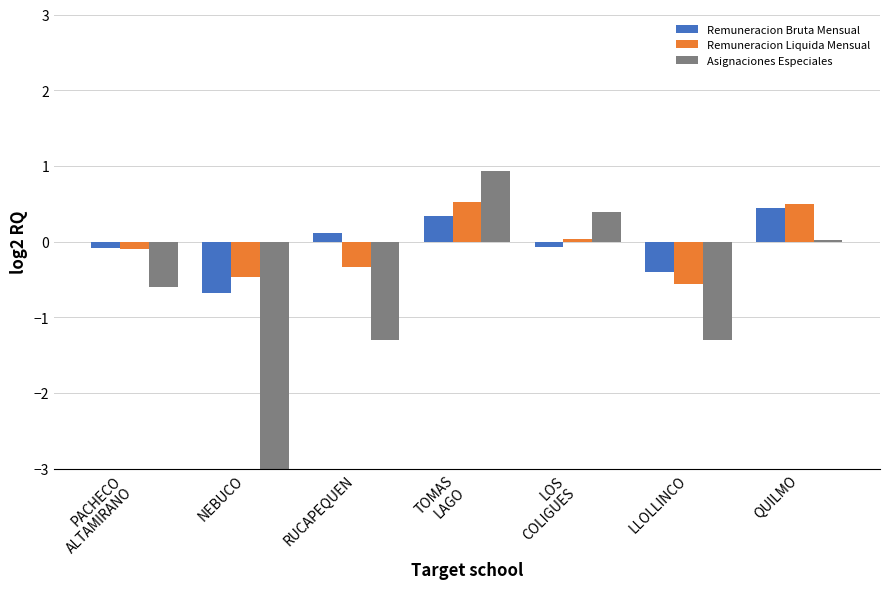

What is the approximate value of Remuneracion Bruta Mensual at TOMAS
LAGO?

0.3